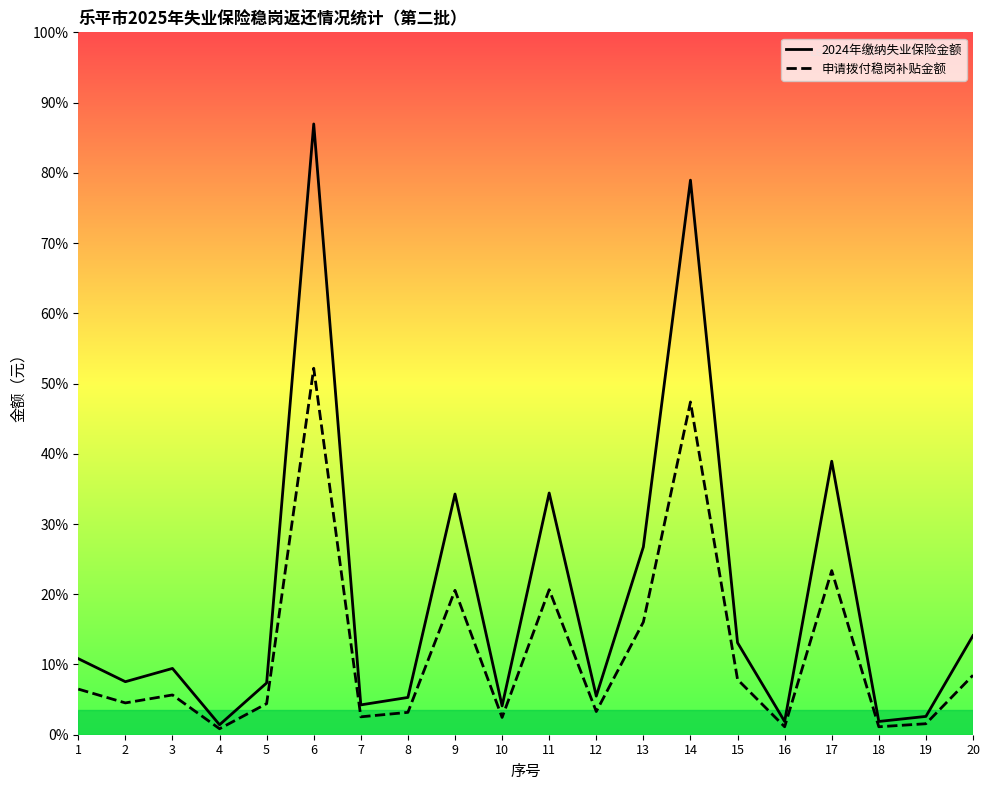

What is the maximum value for 申请拨付稳岗补贴金额?

12738.2